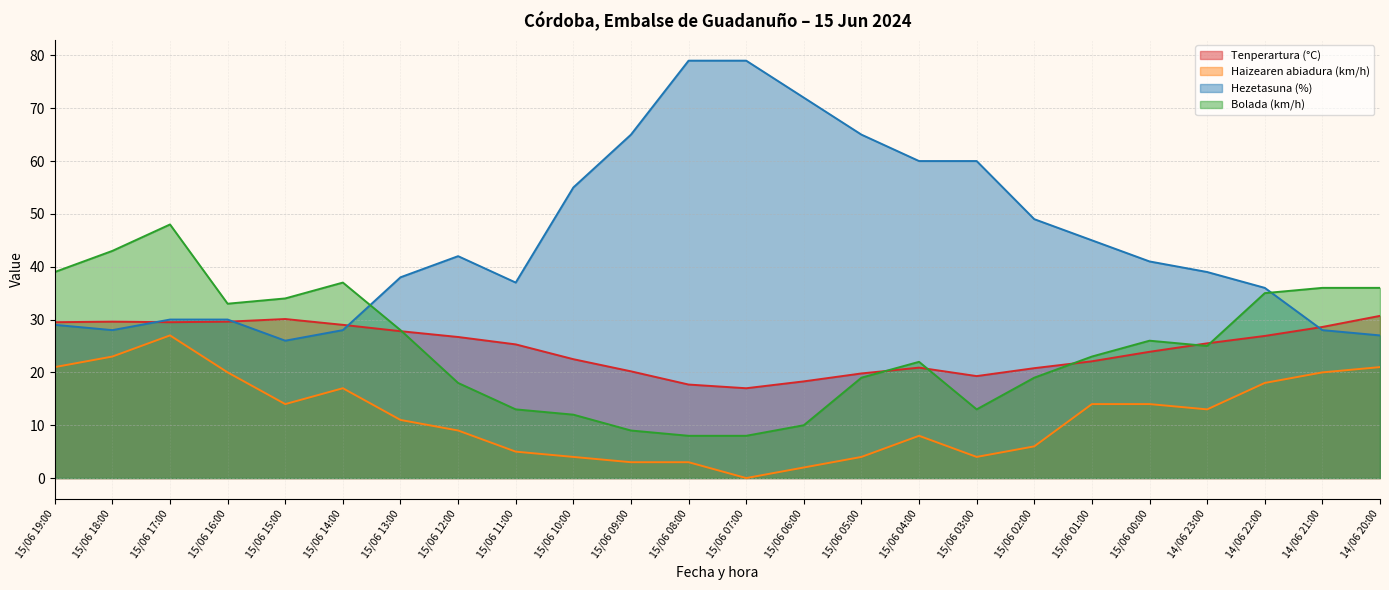

At which category is the sum across all series the highest?

15/06 17:00